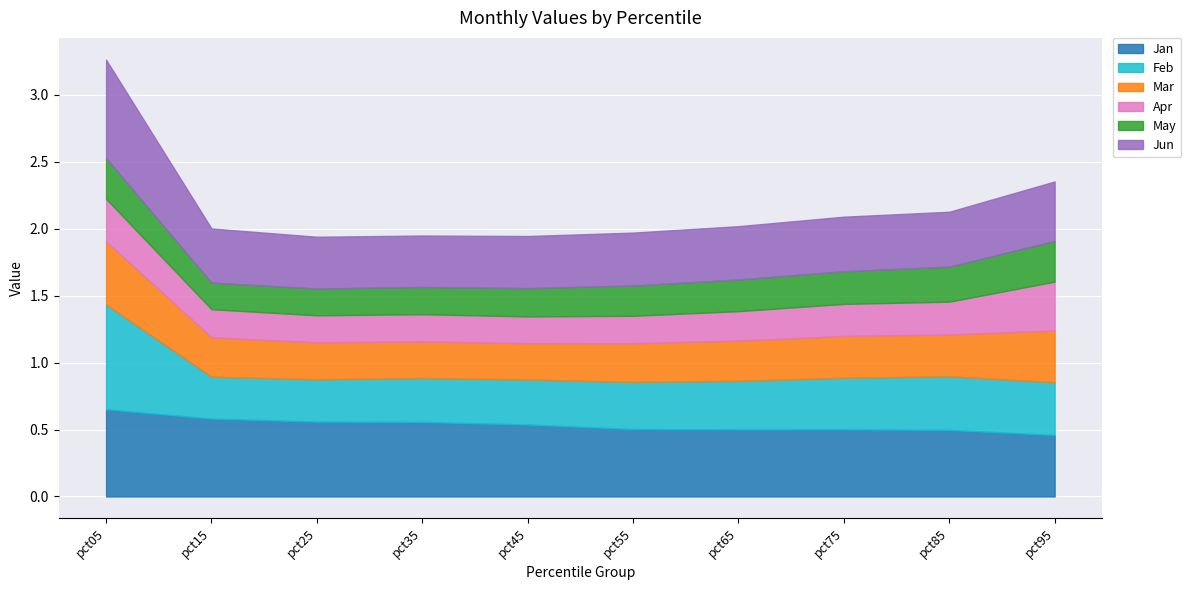

Which series has the largest total across all categories?

Jan